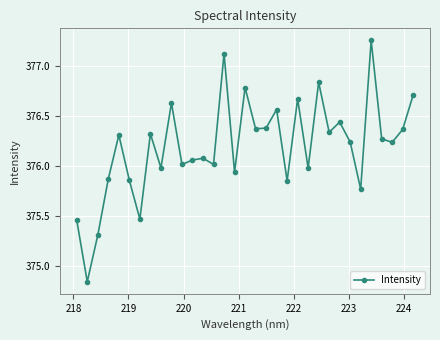

What is the difference between the maximum and second lowest values?

1.9